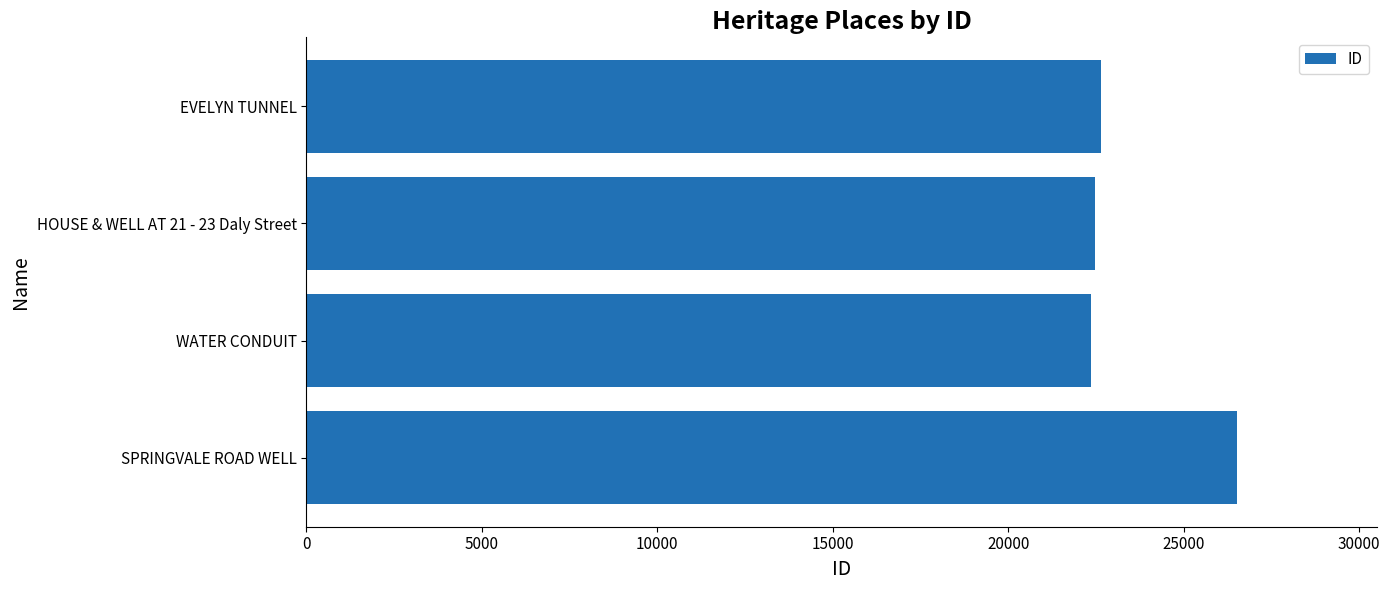

How many bars are there in total?

4